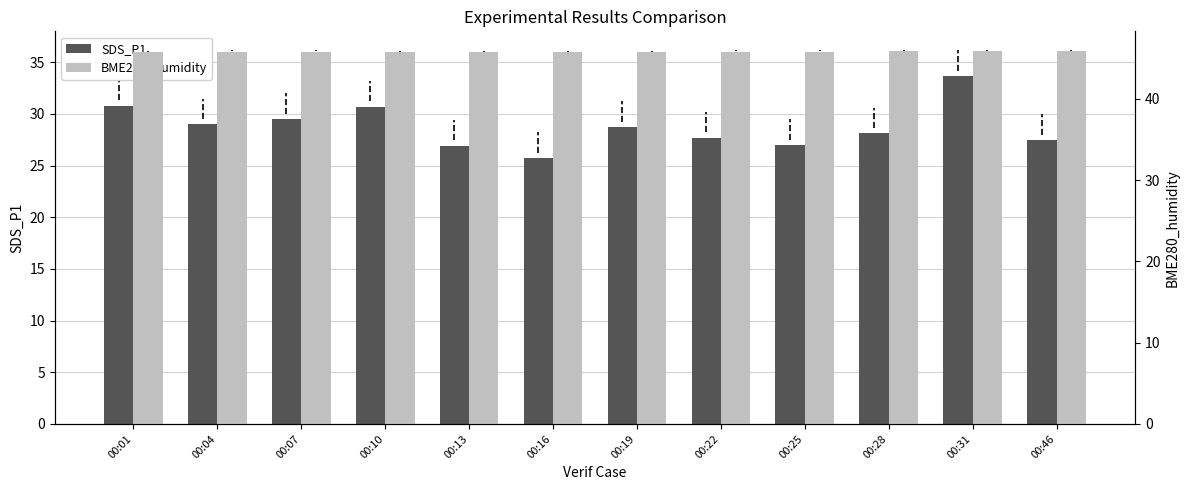

Rank the categories by BME280_humidity value from lowest to highest.

00:01, 00:10, 00:19, 00:13, 00:16, 00:07, 00:22, 00:25, 00:04, 00:28, 00:31, 00:46